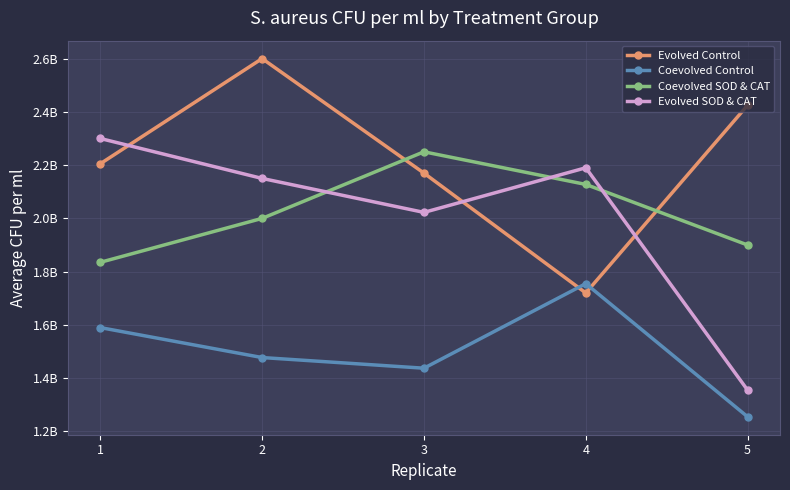

True or false: Coevolved Control has more than 0 points higher than both neighbors.

True